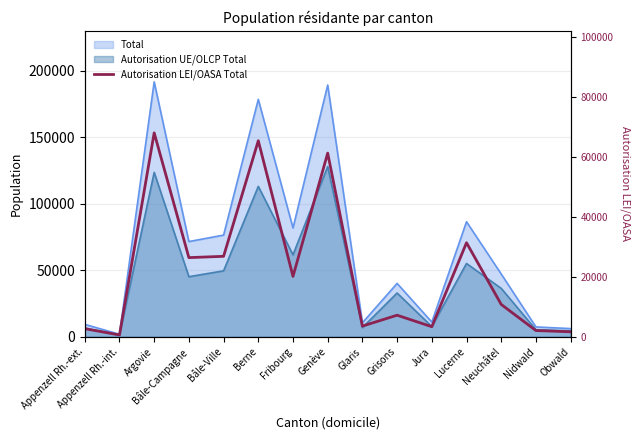

What is the label of the 12th point from the right?

Bâle-Campagne